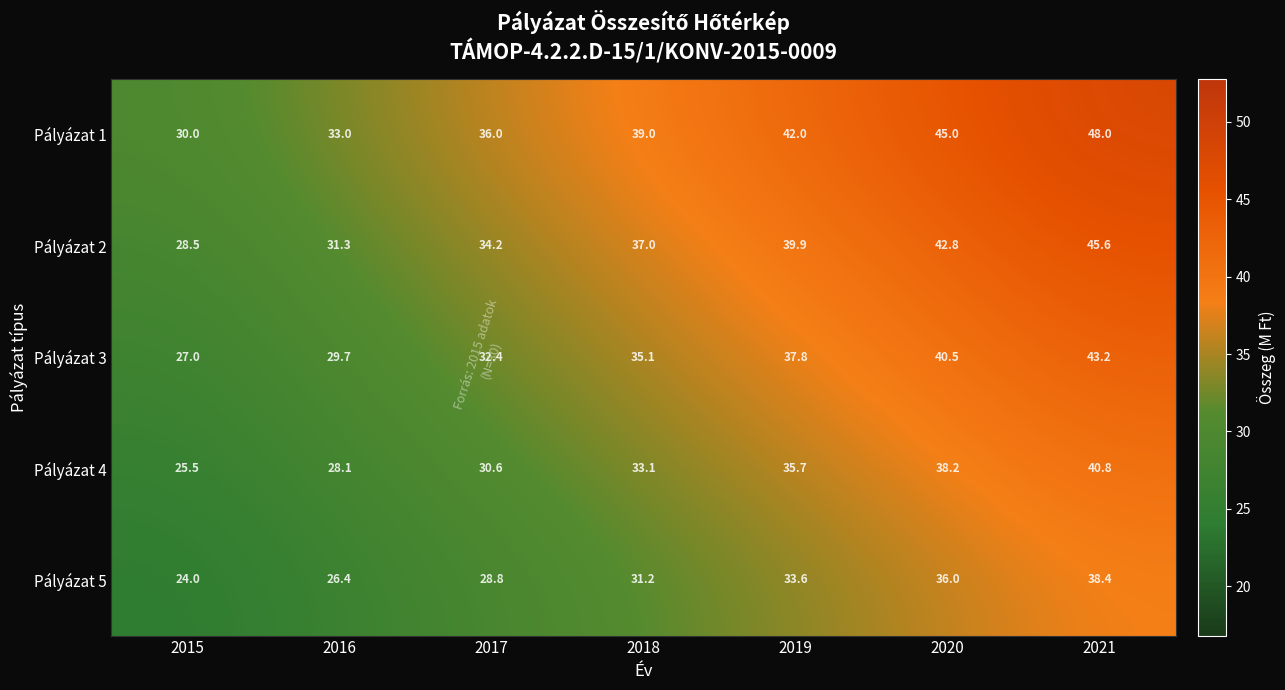

What is the spread (max minus min) of values at 2015?

6.0